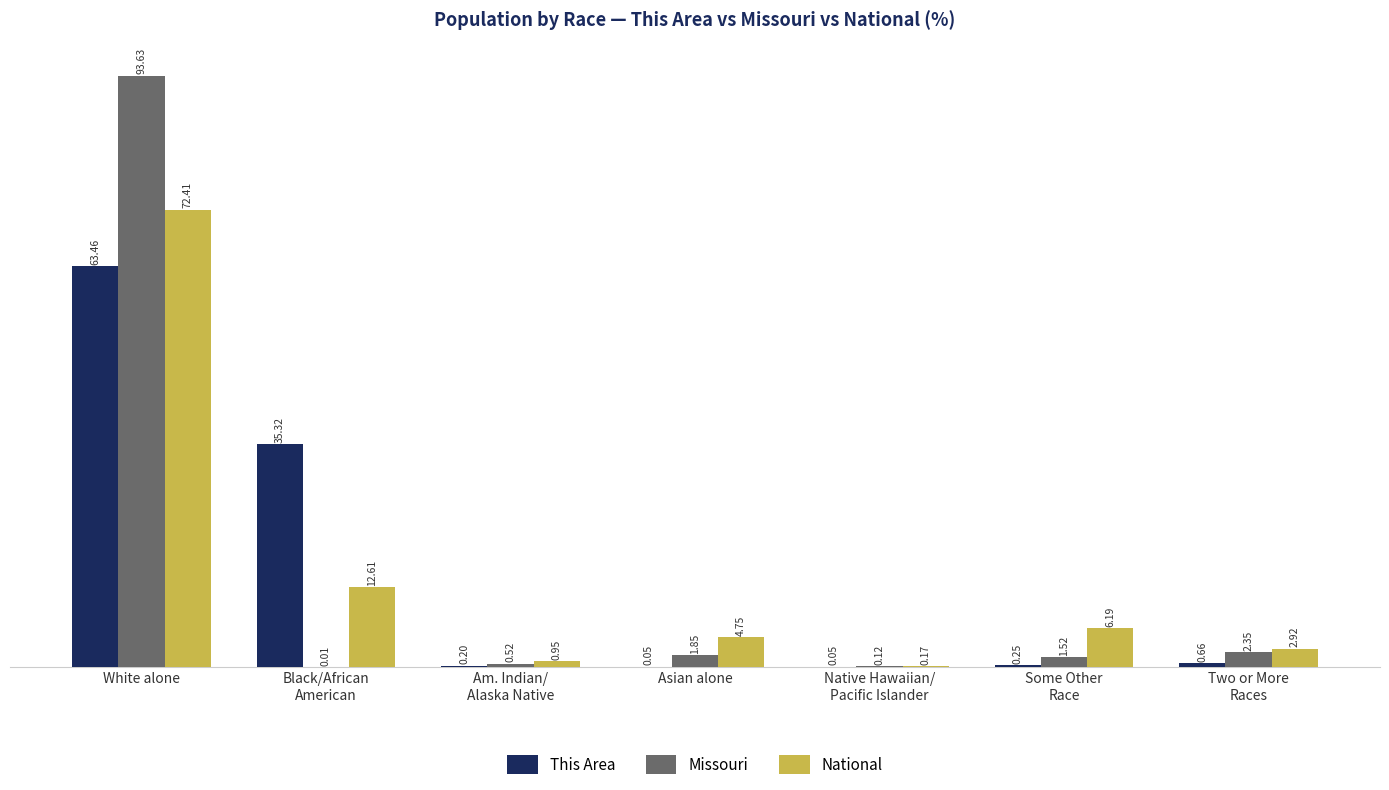

What are all the series names shown in the legend?

This Area, Missouri, National